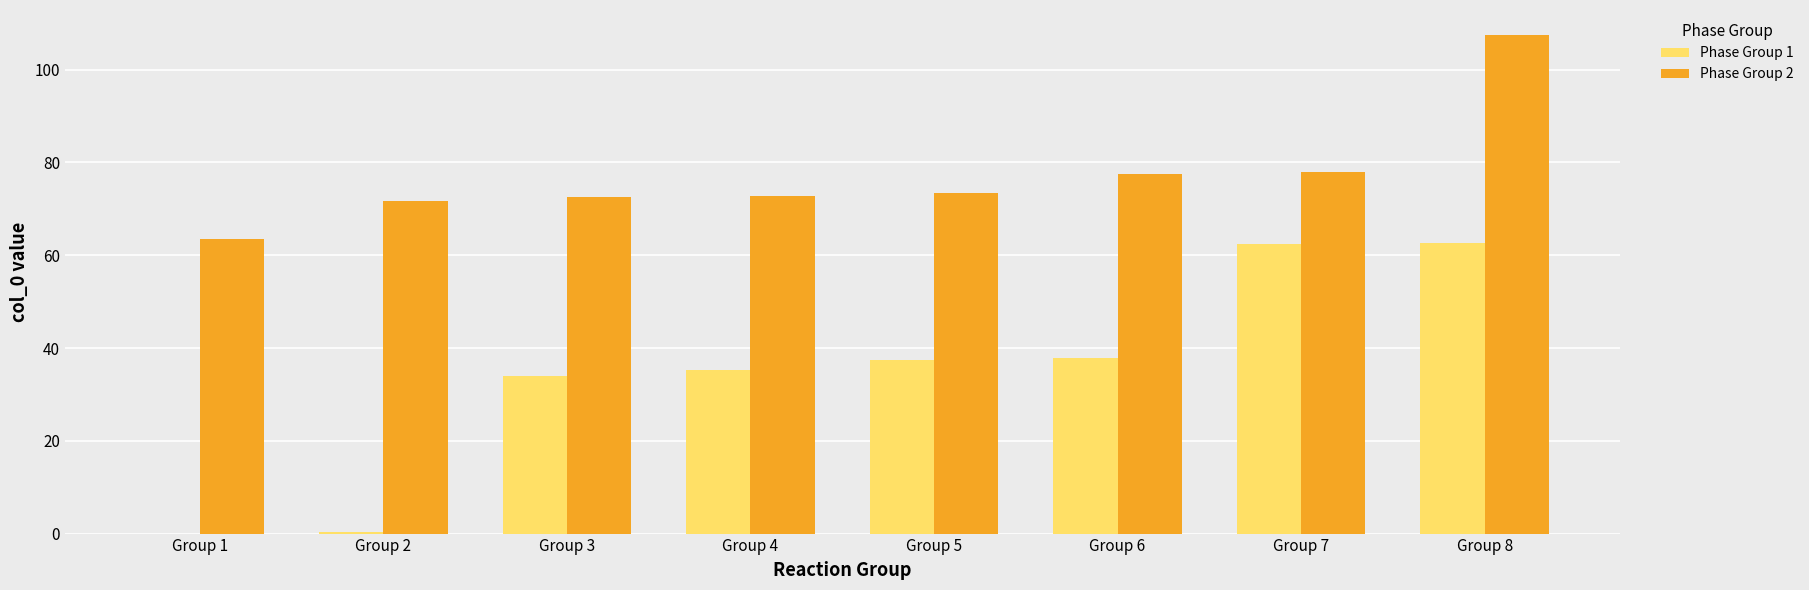

The Phase Group 2 series shows 73.5 at Group 5. True or false?

True